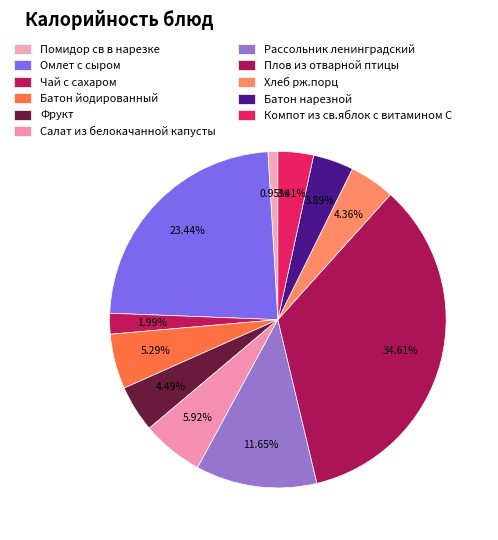

How many slices are in this pie chart?

11